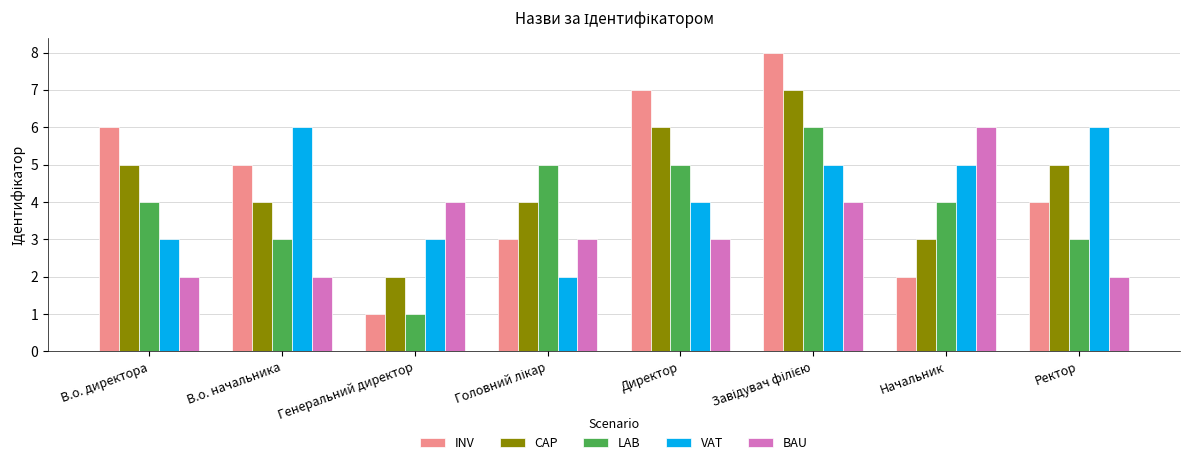

Reading left to right, list all the values displayed in this chart.

INV: 6	5	1	3	7	8	2	4
CAP: 5	4	2	4	6	7	3	5
LAB: 4	3	1	5	5	6	4	3
VAT: 3	6	3	2	4	5	5	6
BAU: 2	2	4	3	3	4	6	2